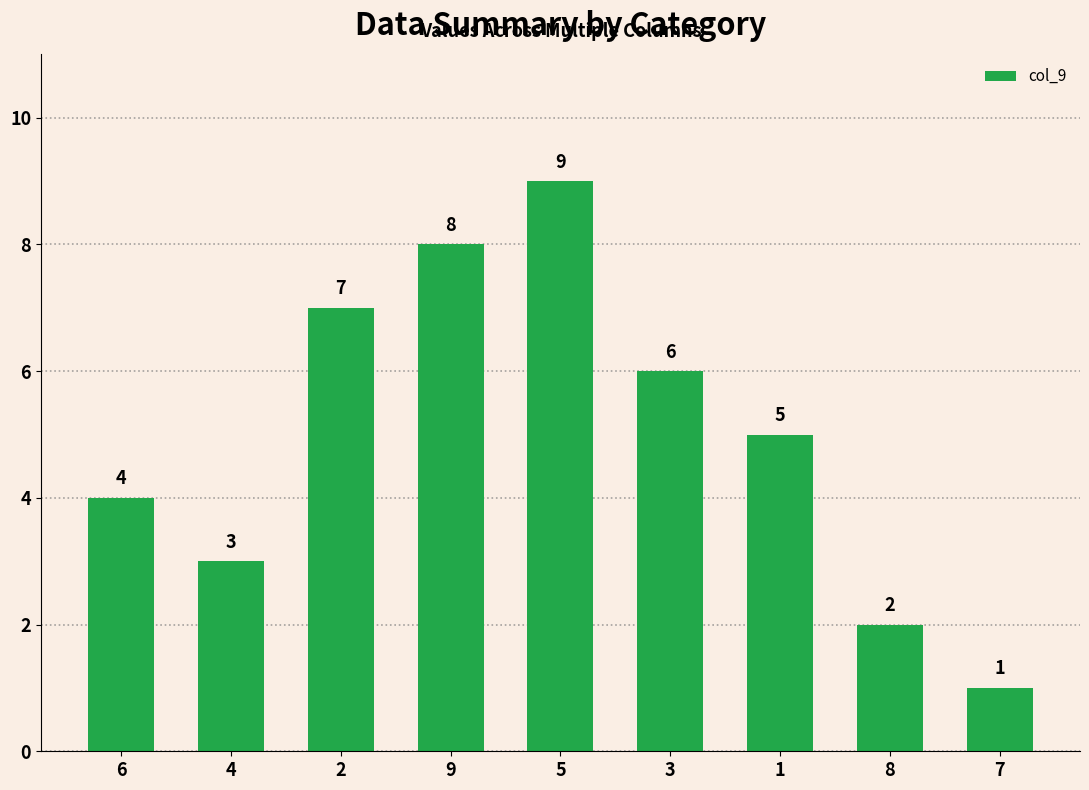

What is the difference between the maximum and minimum values?

8